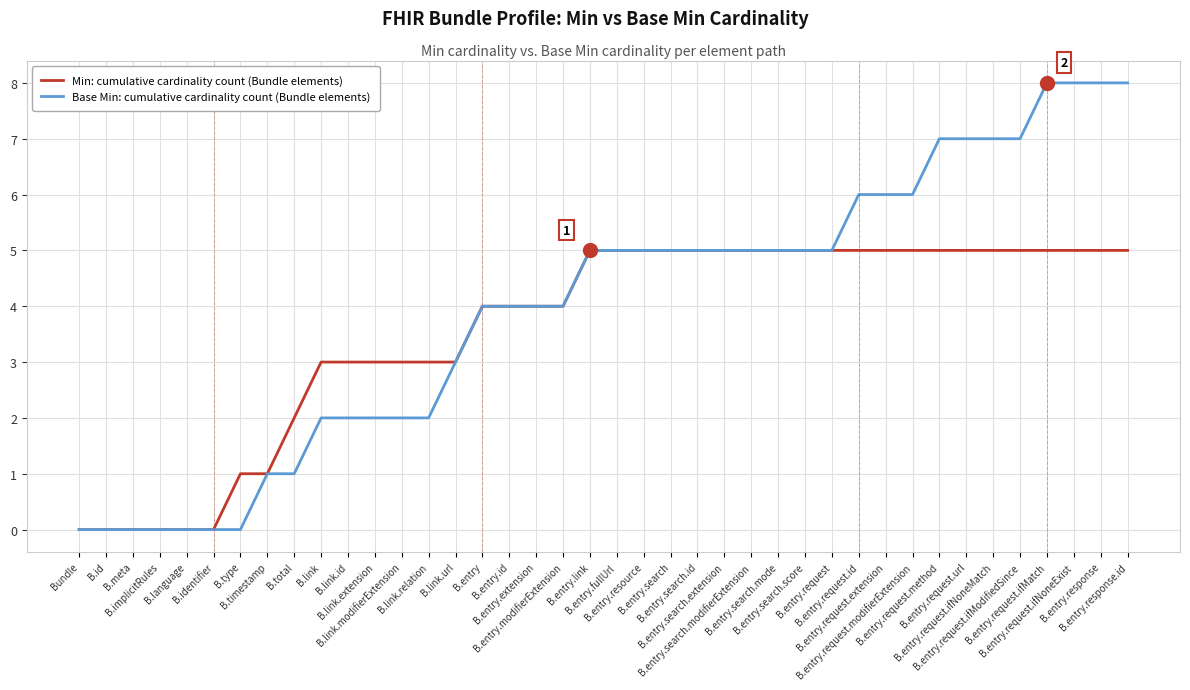

How many lines are shown in the chart?

2